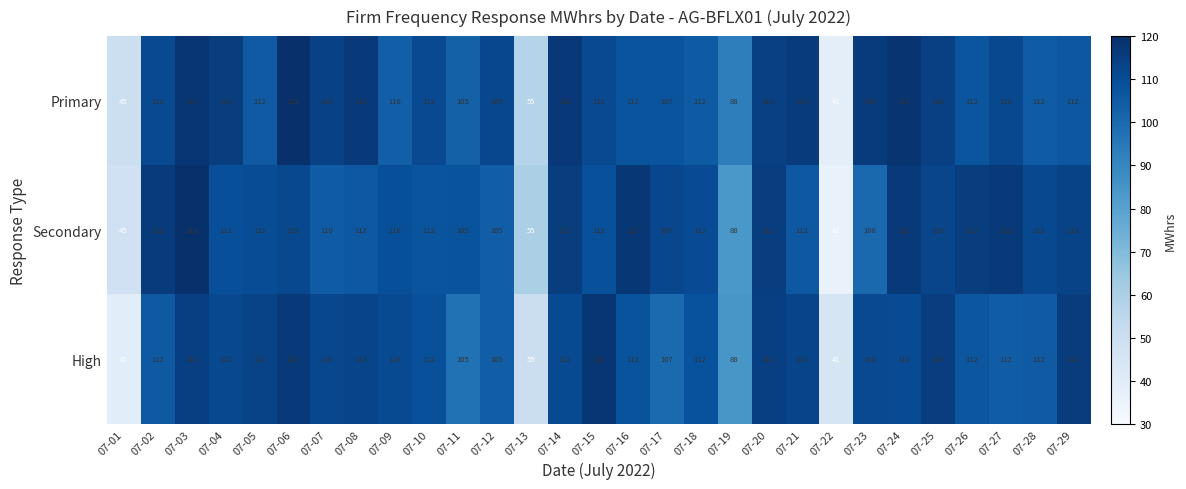

What is the difference between the maximum and second lowest values in the Primary series?

67